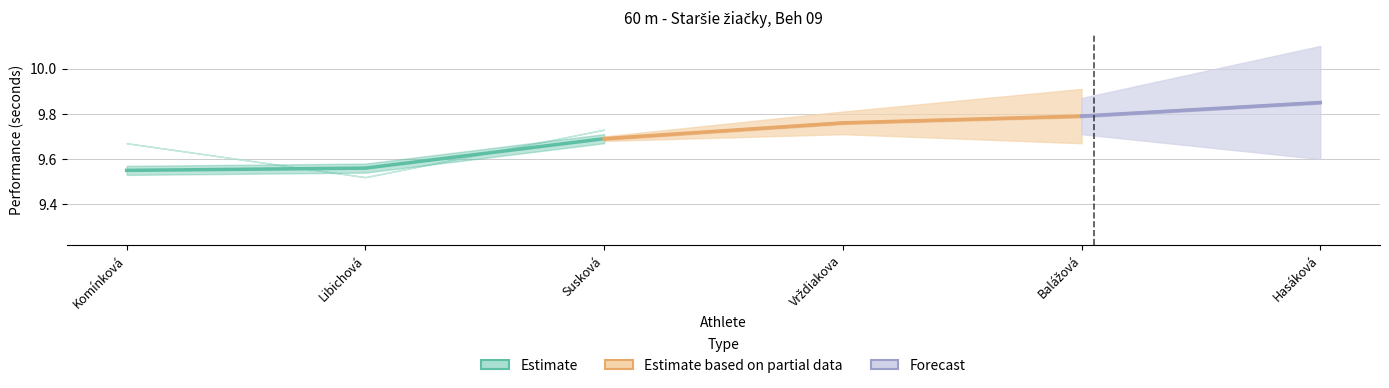

How many categories are shown in the chart?

6